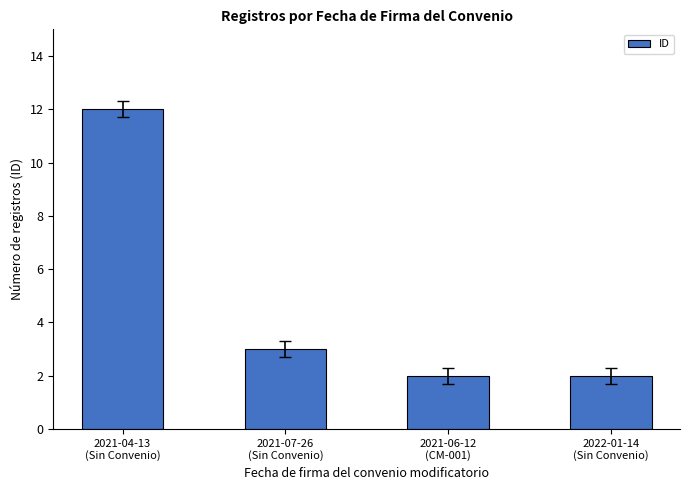

The value at 2021-04-13
(Sin Convenio) is 12. True or false?

True